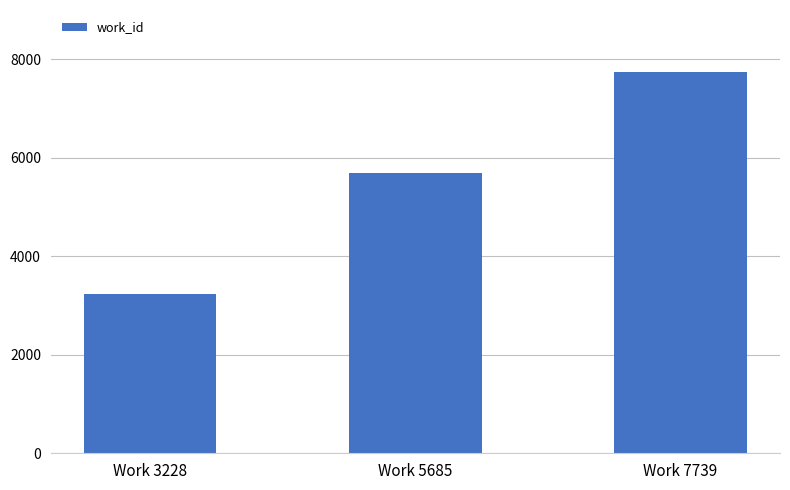

What is the value of the 2nd bar from the left?

5685